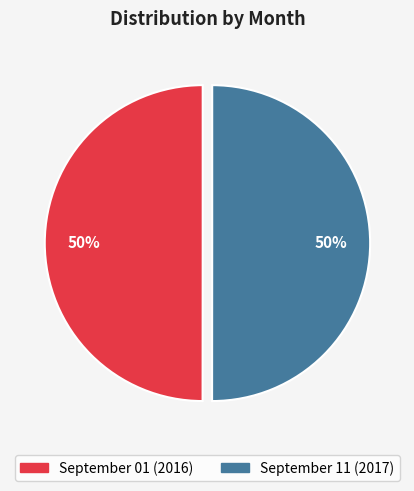

What percentage is the September 01 slice, to the nearest percent?

50%